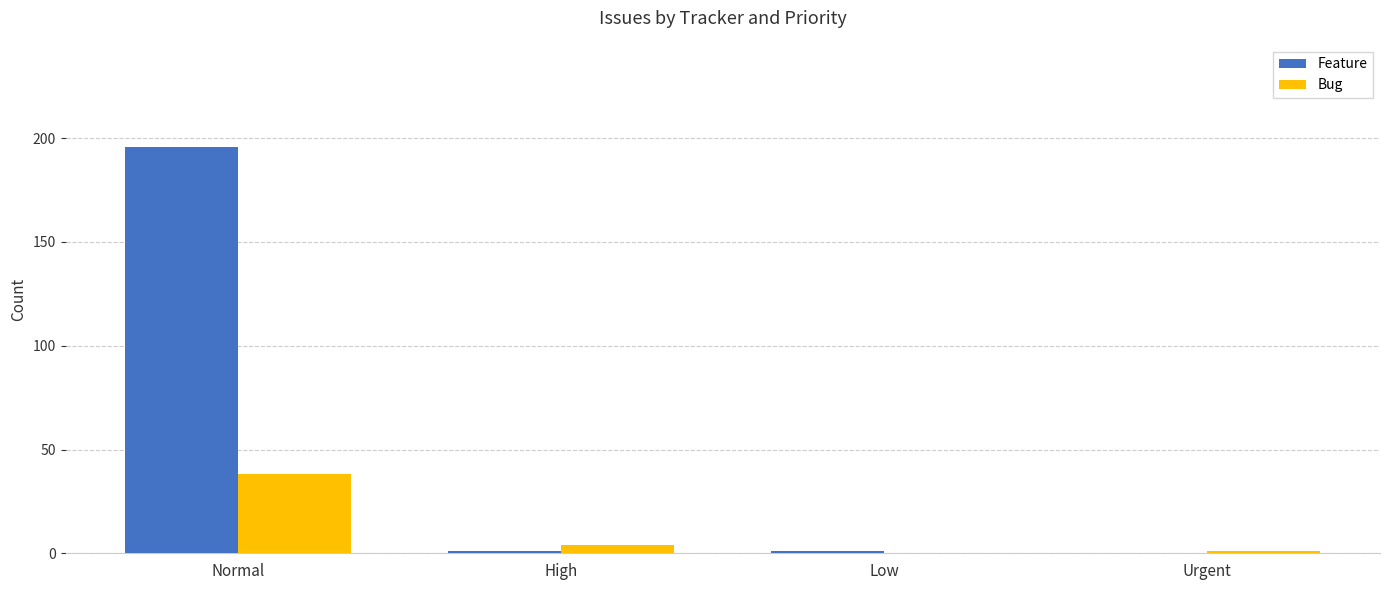

Reading left to right, what are all the values shown in this chart?

Feature: Normal=196	High=1	Low=1	Urgent=0
Bug: Normal=38	High=4	Low=0	Urgent=1